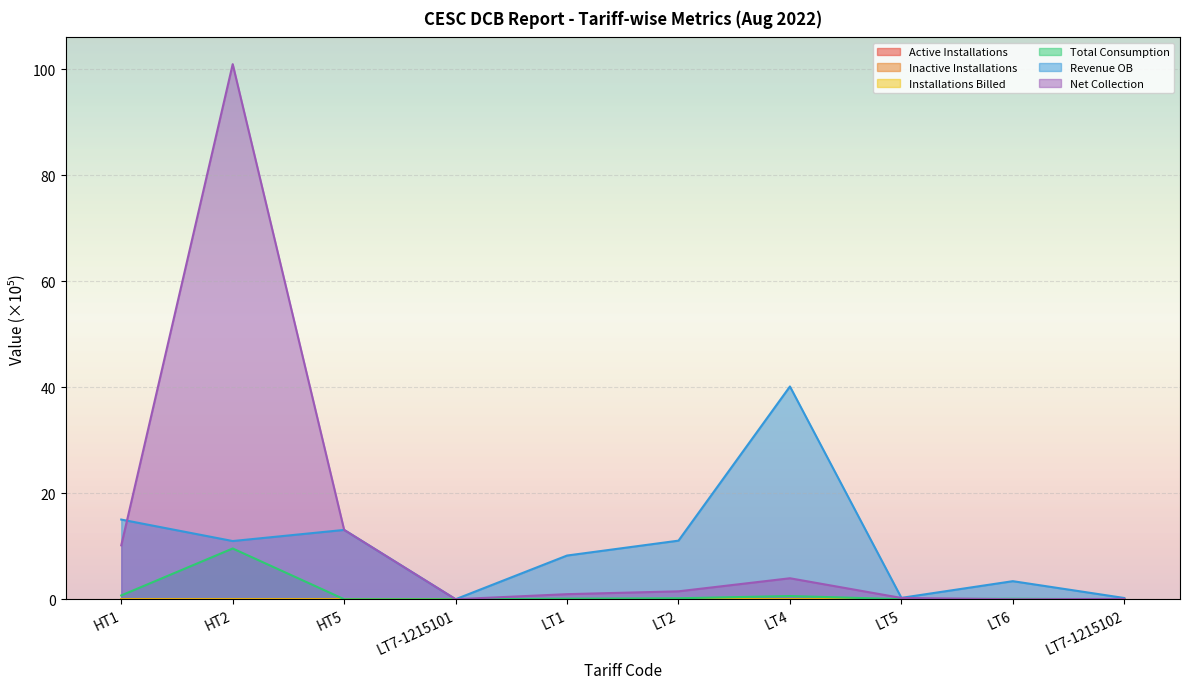

How many distinct data groups are displayed?

6